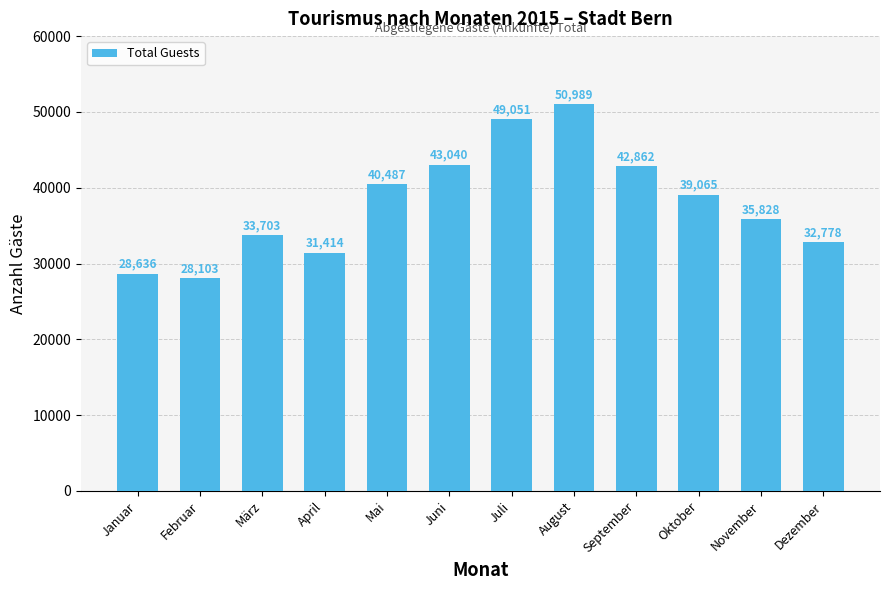

What is the sum of all values?

455956